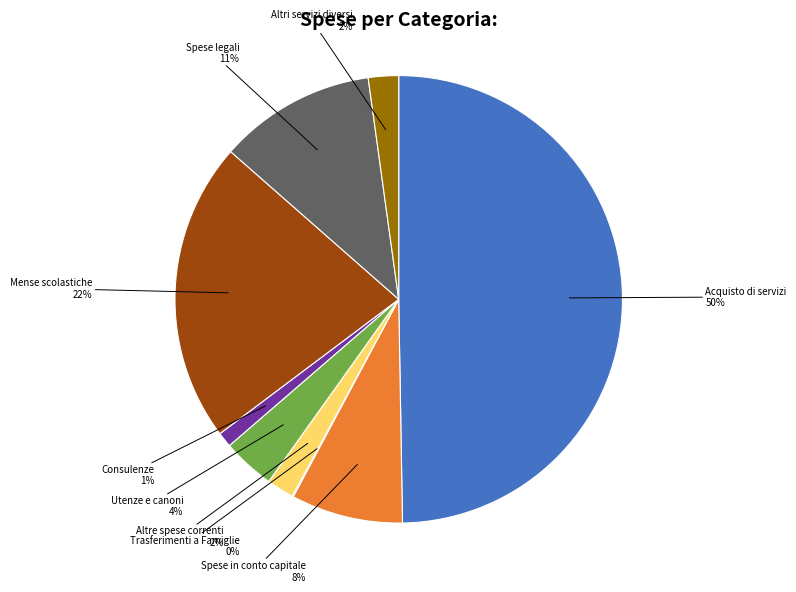

To the nearest percent, what is the average slice percentage?

11%